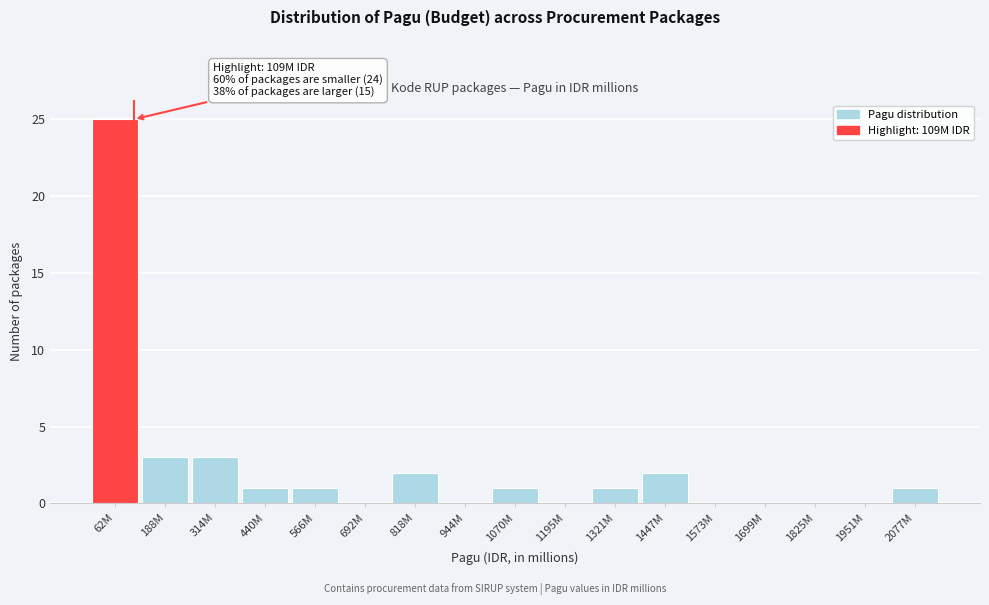

Reading left to right, extract all data points from this chart.

62M=25	188M=3	314M=3	440M=1	566M=1	692M=0	818M=2	944M=0	1070M=1	1195M=0	1321M=1	1447M=2	1573M=0	1699M=0	1825M=0	1951M=0	2077M=1